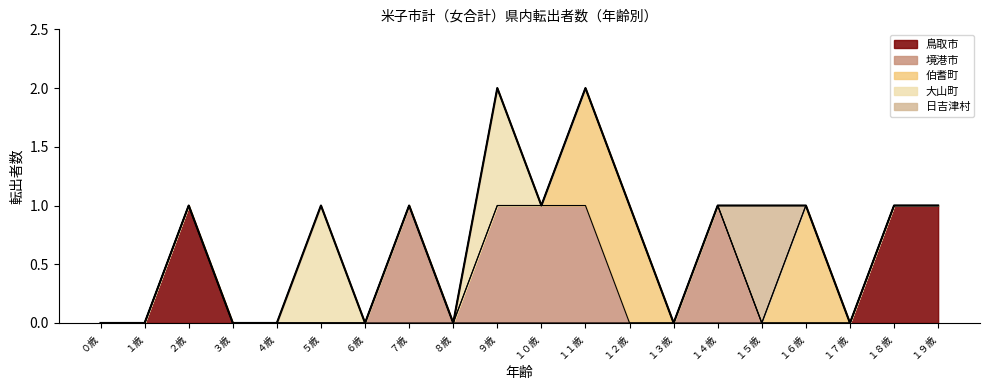

Rank the series by their maximum value, from lowest to highest.

鳥取市, 境港市, 伯耆町, 大山町, 日吉津村